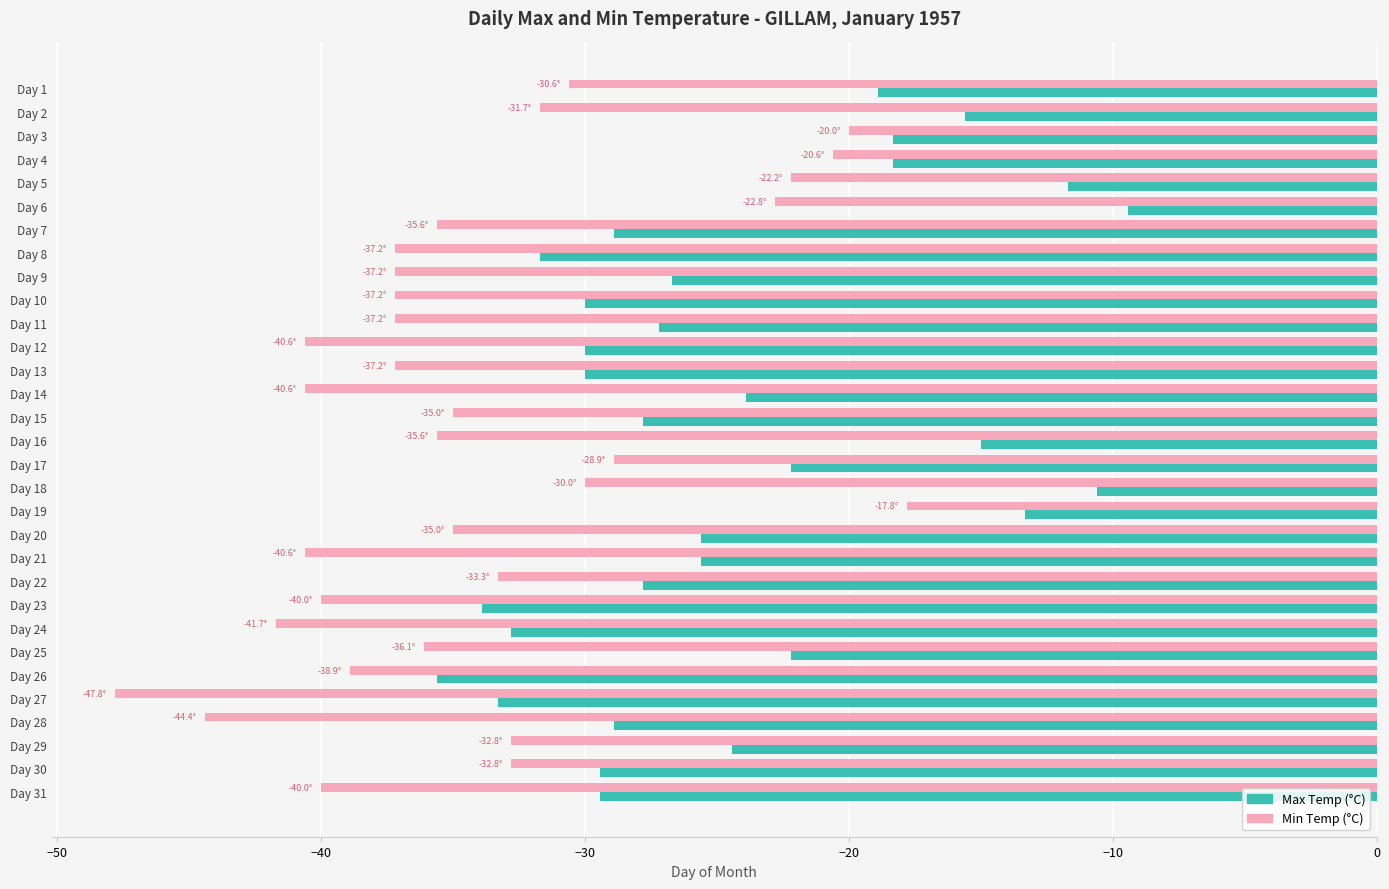

At Day 17, list the series in order from largest to smallest.

Max Temp (°C), Min Temp (°C)